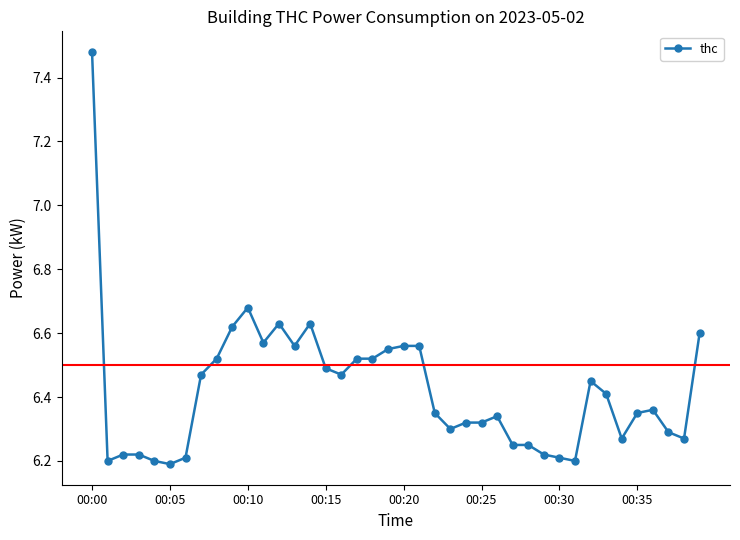

True or false: there are more than 0 points higher than both neighbors.

True